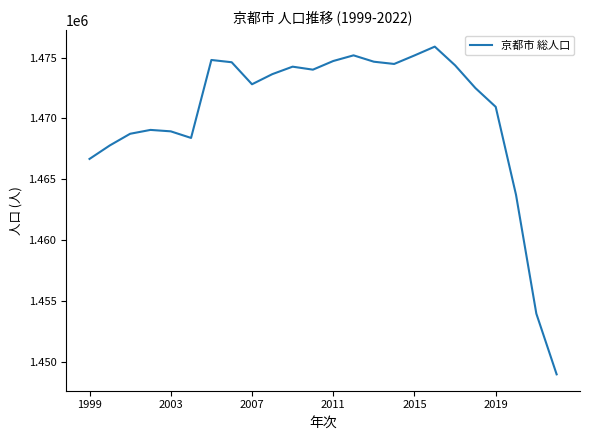

What is the smallest value displayed?

1448964